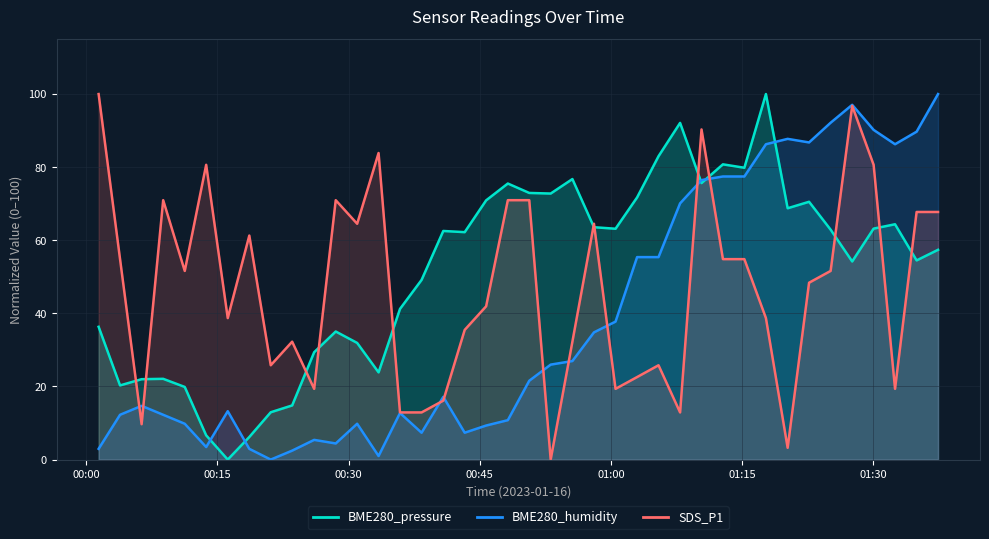

What is the approximate value of BME280_pressure at 2023/01/16 01:22:40?

70.5